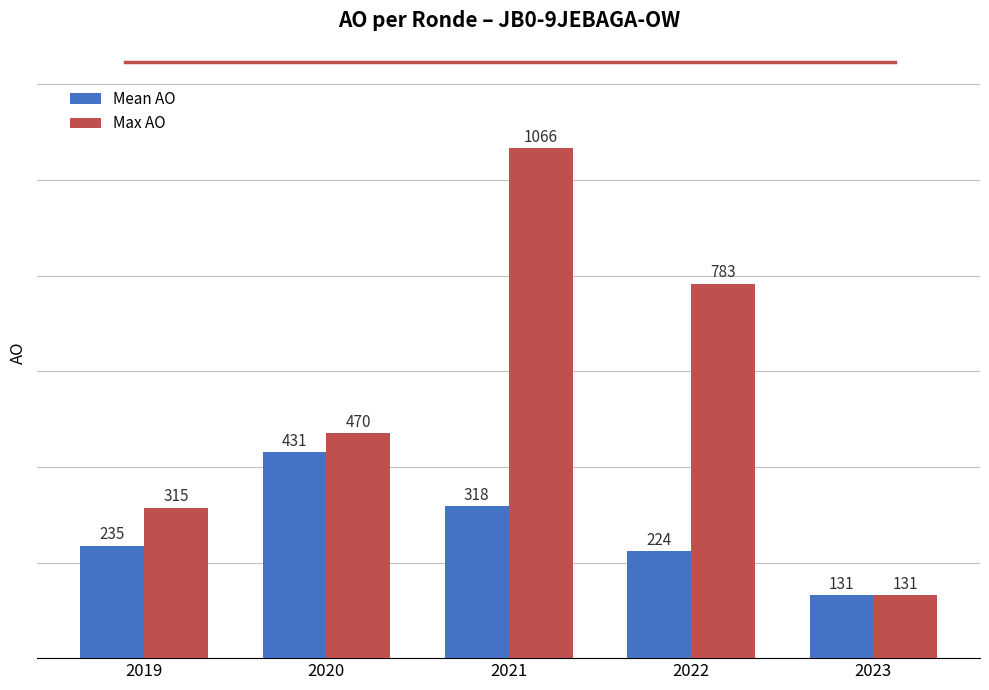

Reading left to right, extract all data points from this chart.

Mean AO: 2019=235	2020=431	2021=318	2022=224	2023=131
Max AO: 2019=315	2020=470	2021=1066	2022=783	2023=131